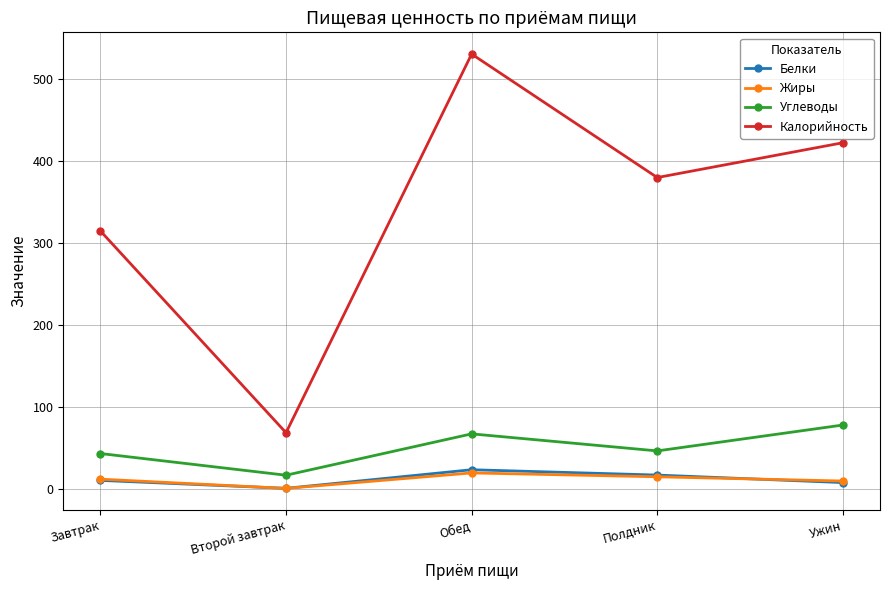

Where is the first local minimum for Белки?

Второй завтрак